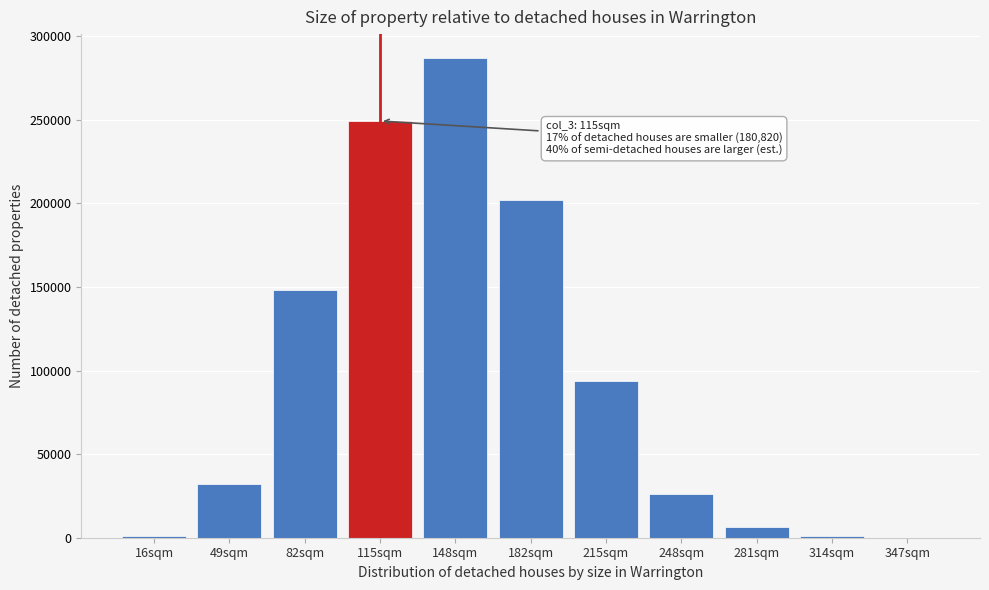

What is the maximum value shown in the chart?

286909